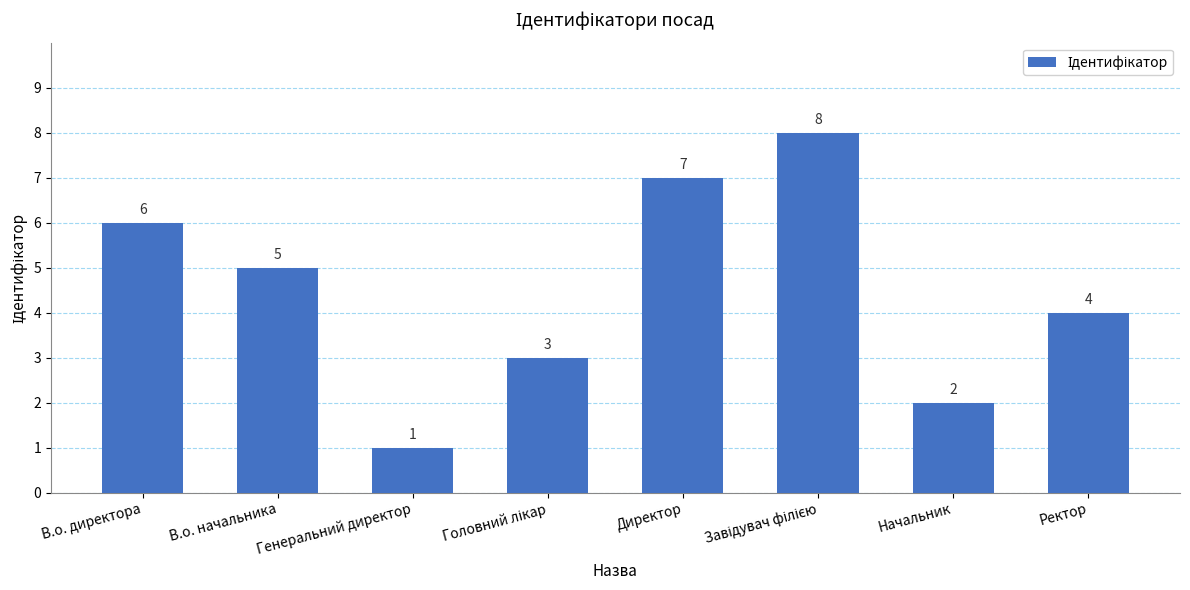

Does the chart contain stacked bars?

No